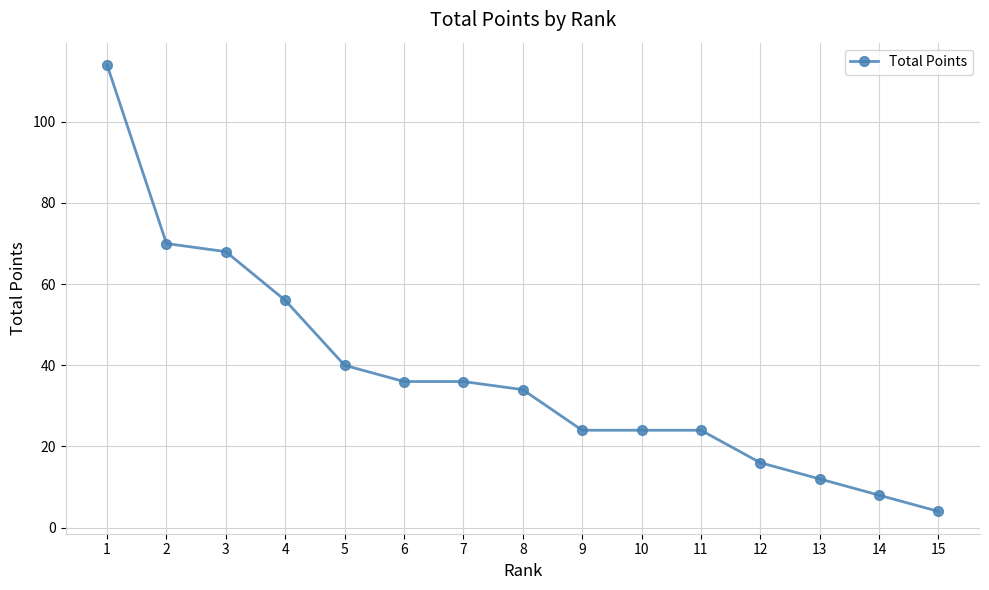

What is the ratio of the value at 8 to the value at 7?

0.9